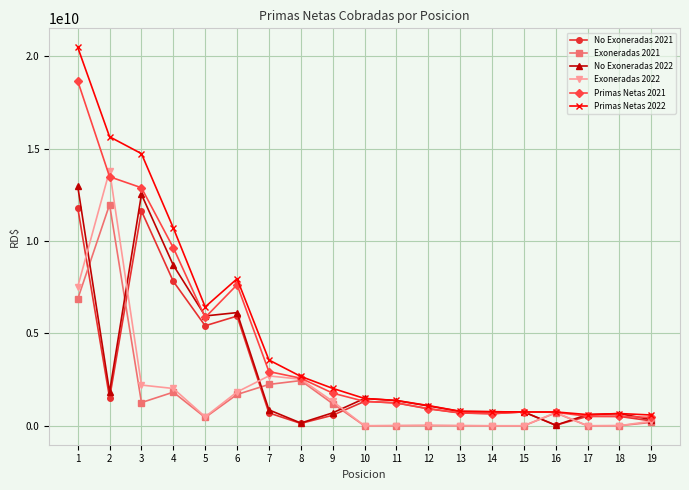

True or false: No Exoneradas 2021 has more than 2 interior local peaks.

True